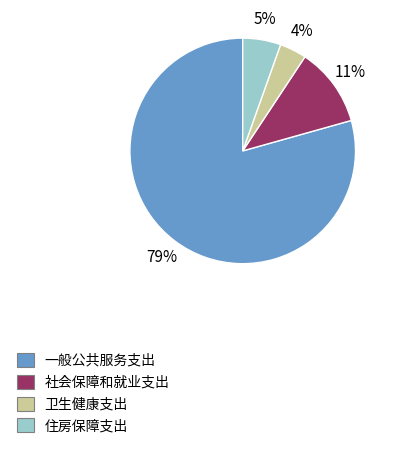

What is the largest slice in the pie chart?

一般公共服务支出